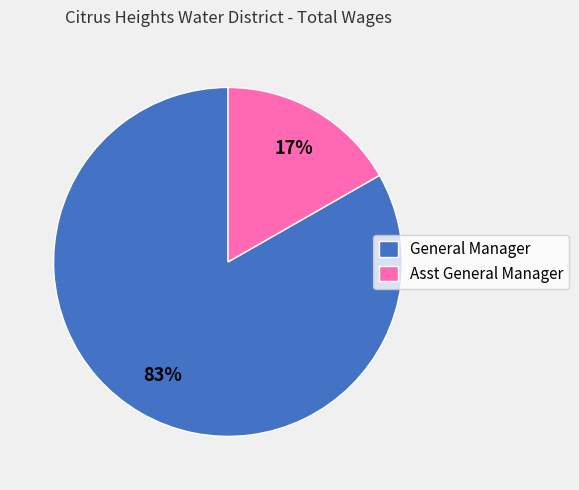

Is it true that General Manager is 90% of the pie?

False